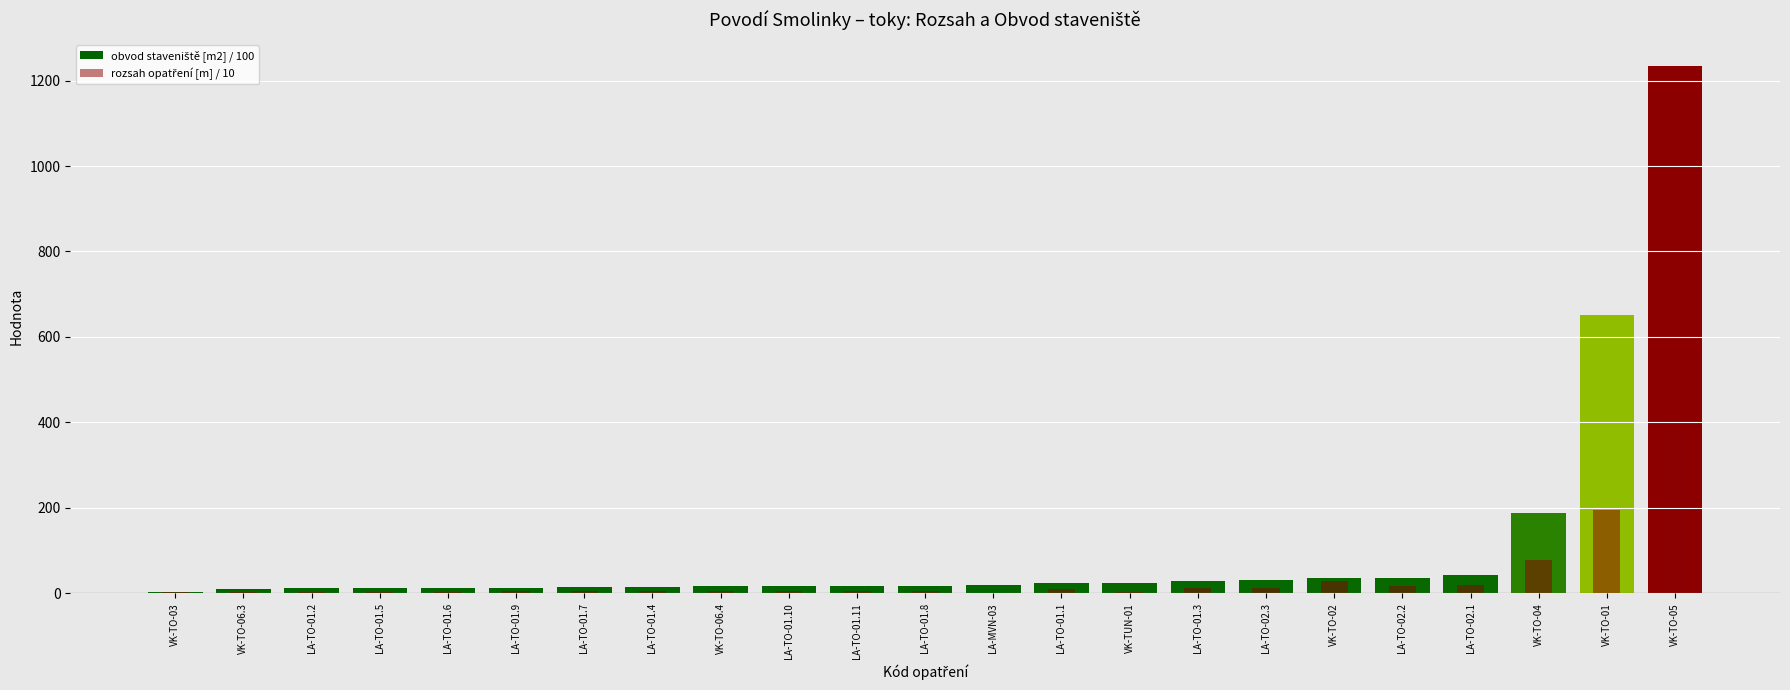

What is the sum of all rozsah opatření [m] / 10 values?

815.5